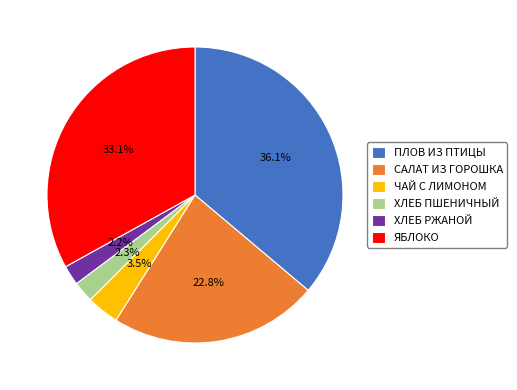

True or false: САЛАТ ИЗ ГОРОШКА accounts for 23% of the total.

True